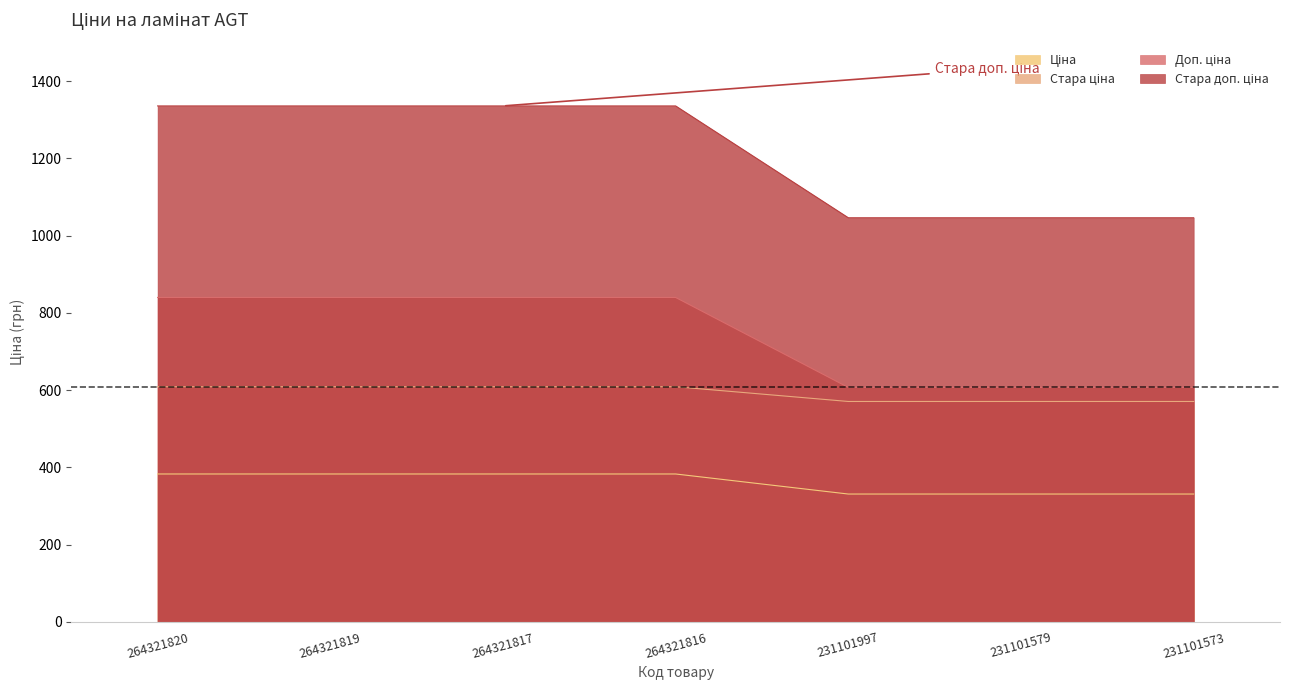

How many values in the Доп. ціна series exceed 608?

4